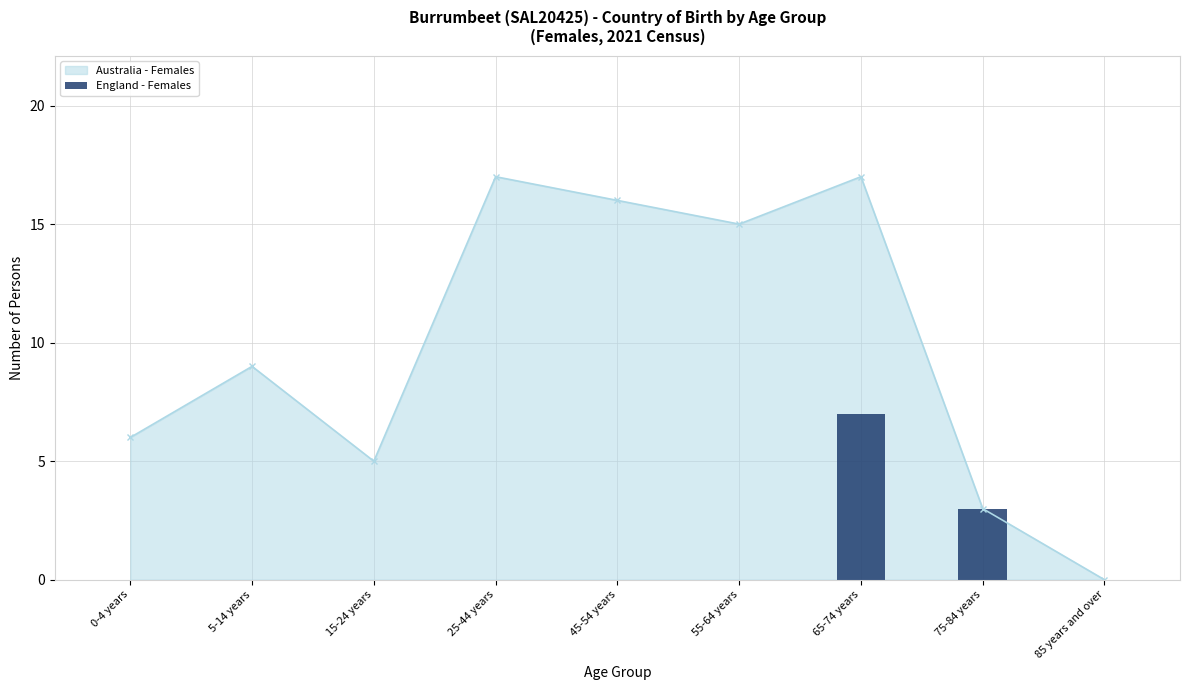

True or false: Australia - Females has a value of 17 at 65-74 years.

True